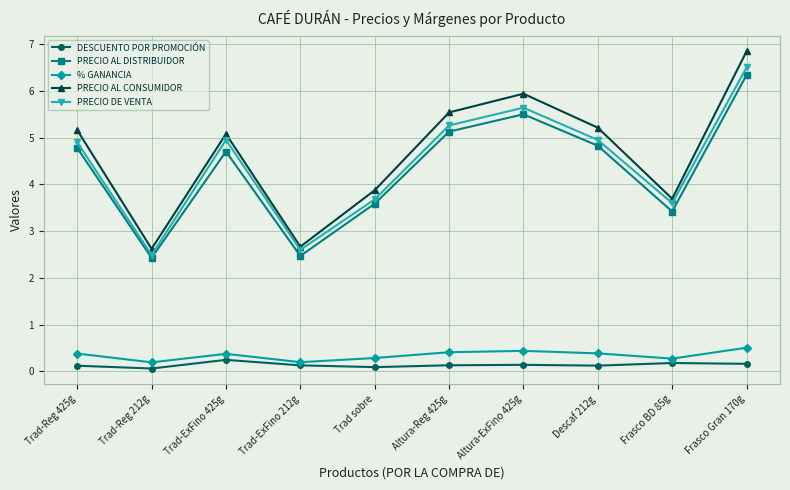

What is the maximum value for PRECIO AL DISTRIBUIDOR?

6.3